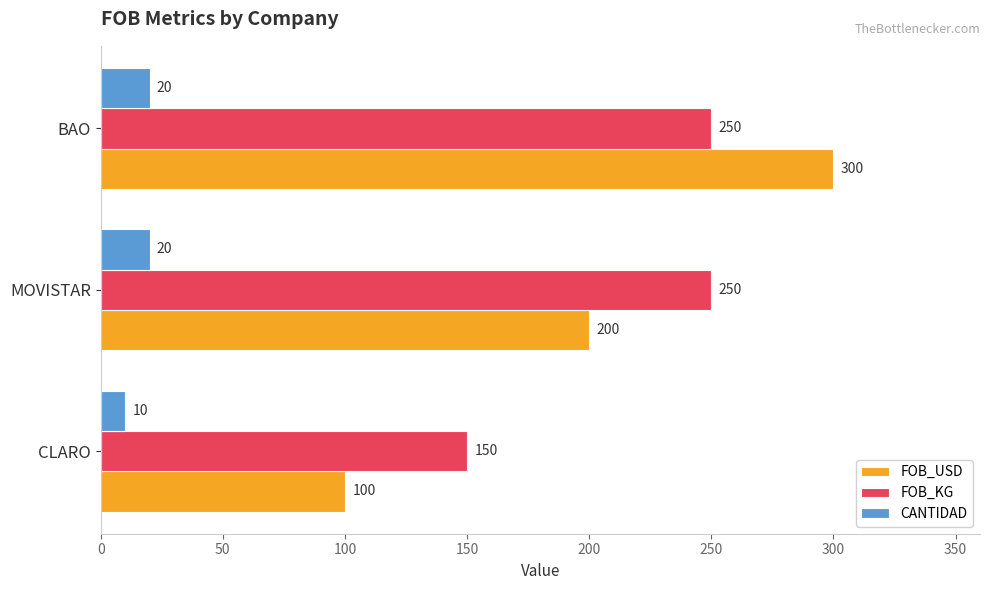

The FOB_USD series shows 133 at CLARO. True or false?

False